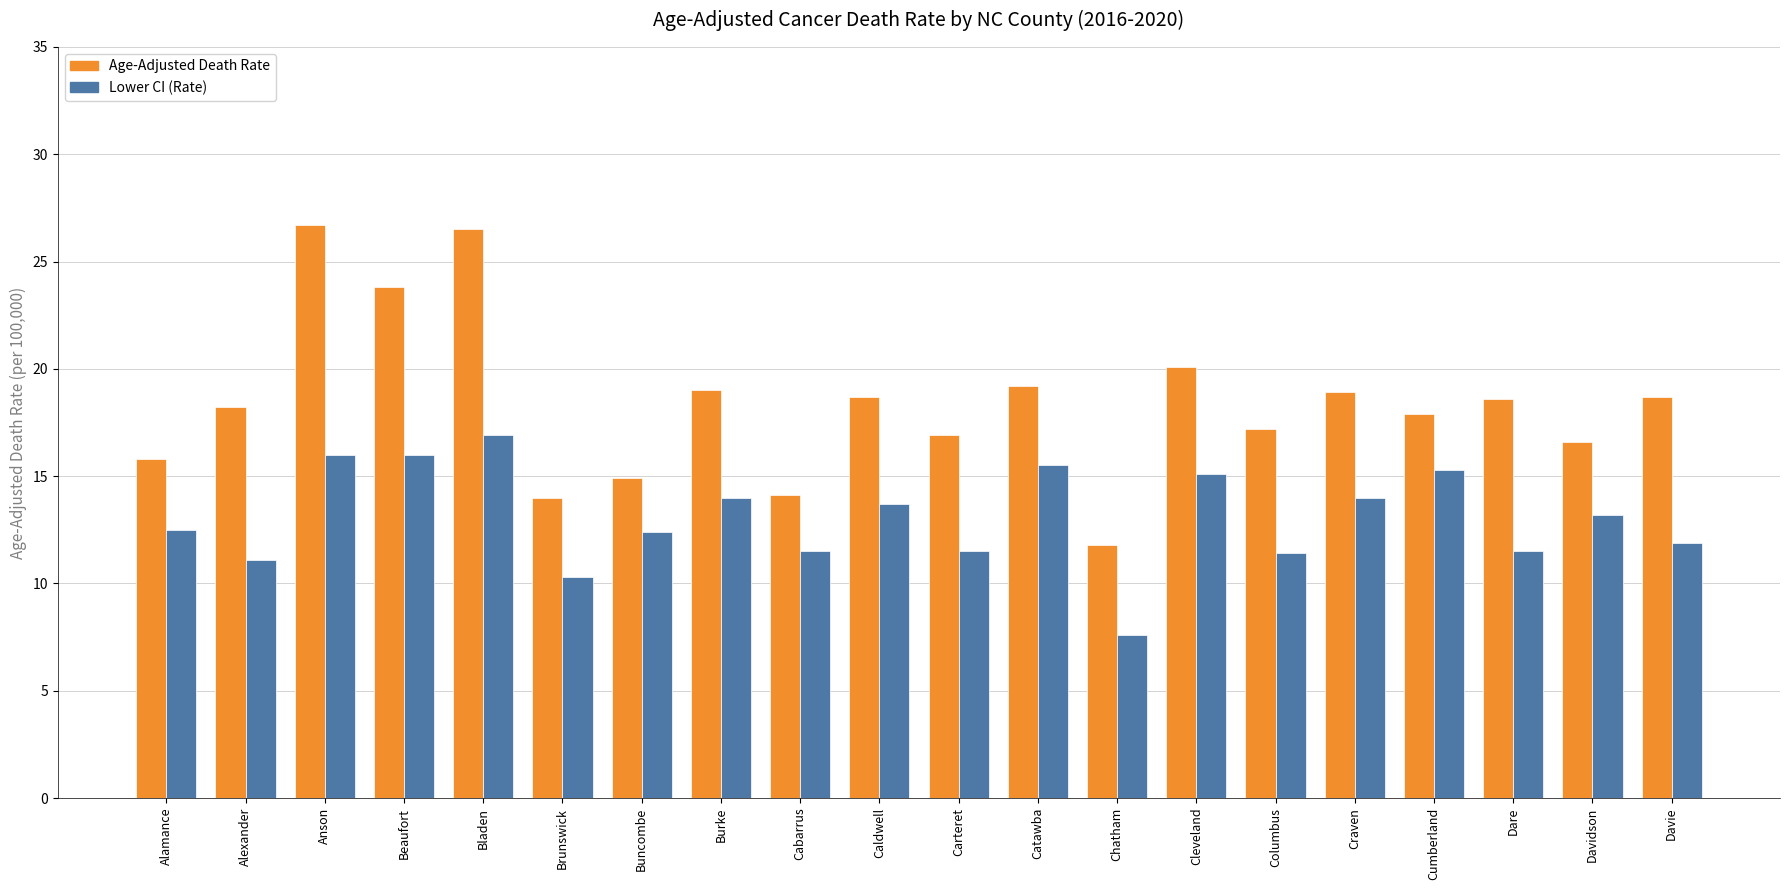

At Bladen, list the series in order from largest to smallest.

Age-Adjusted Death Rate, Lower CI (Rate)